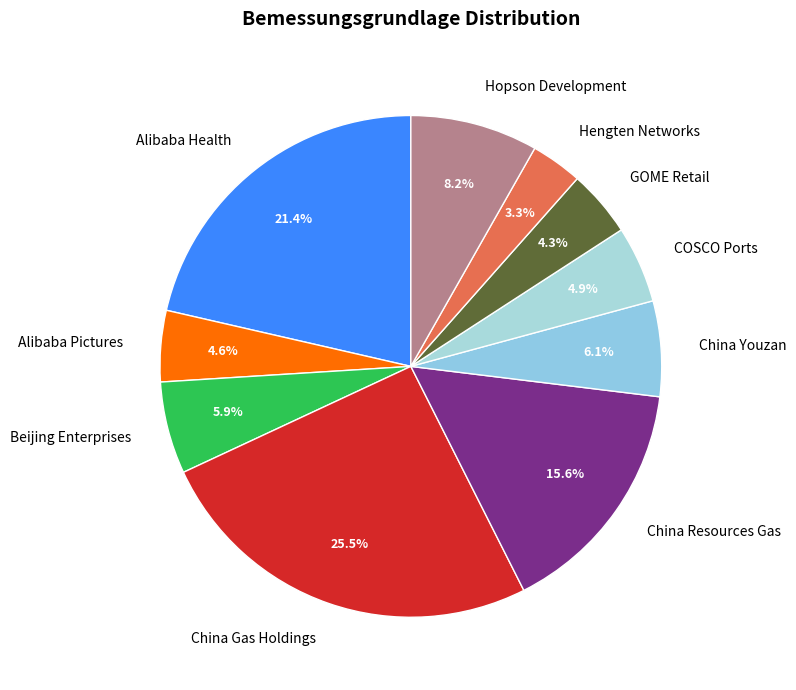

Combined, what portion of the pie is GOME Retail and Hengten Networks?

7.6%